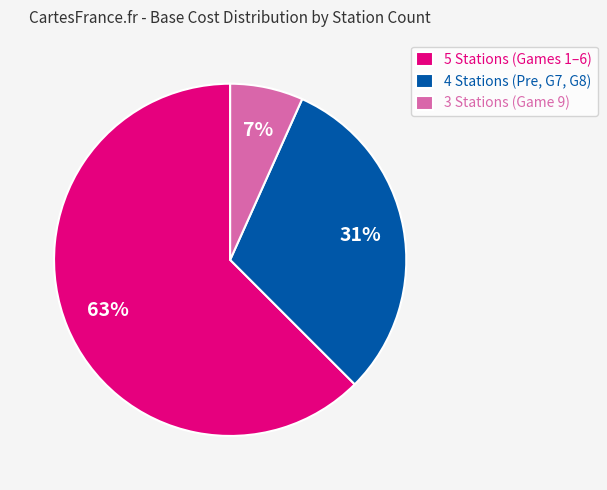

What is the majority slice?

5 Stations (Games 1–6)